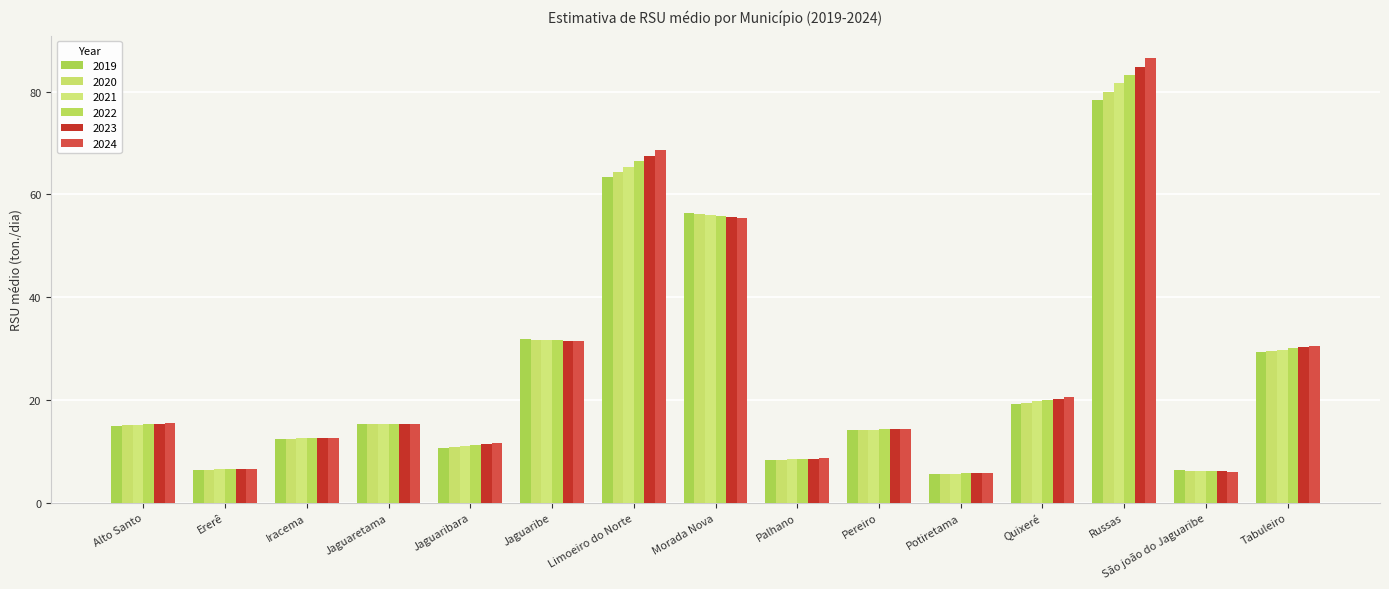

How many categories are shown in the chart?

15